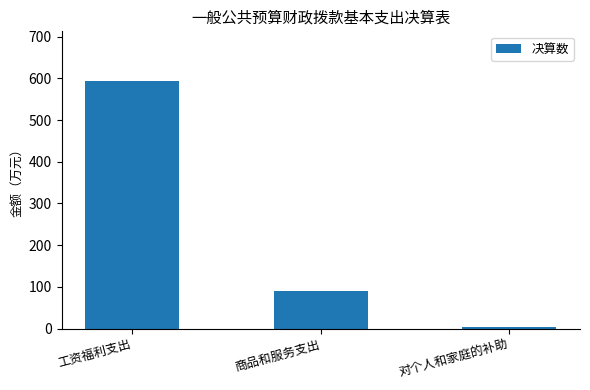

Which category has the lowest value across all series?

对个人和家庭的补助